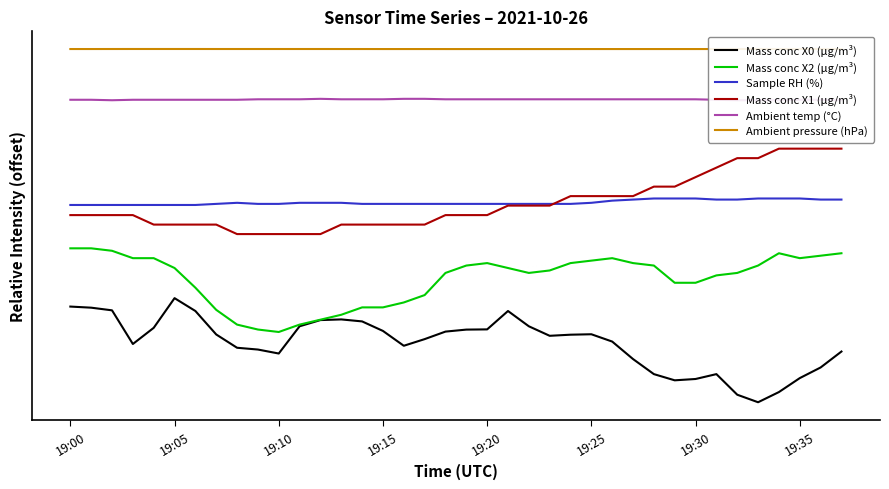

Count the Sample RH (%) values in the range 6 to 7.

38